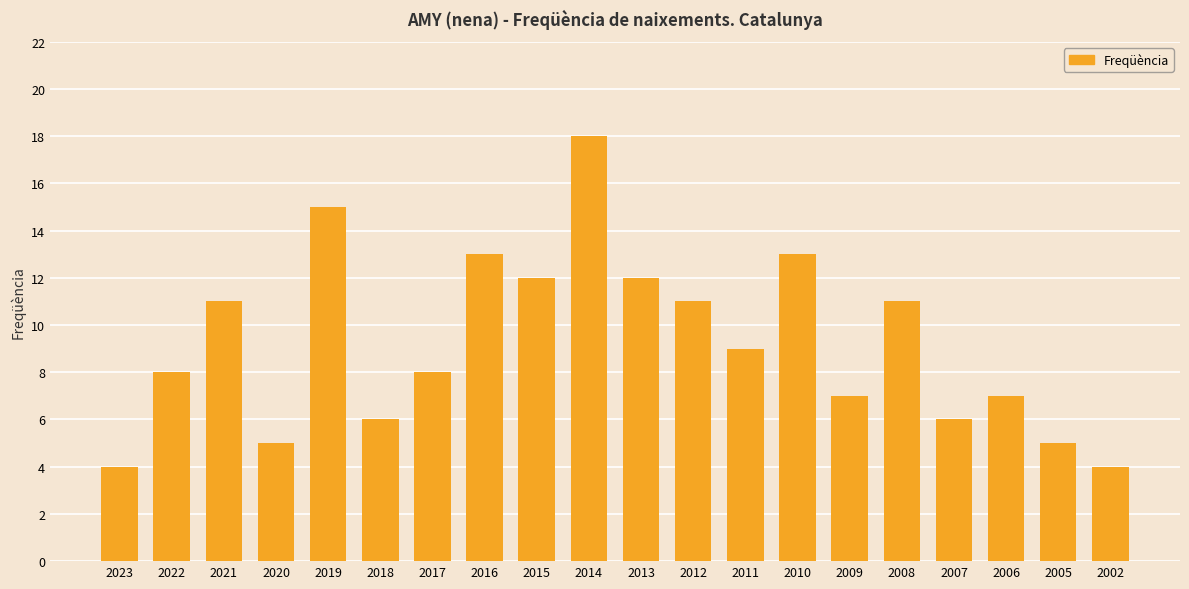

What is the change in value from 2021 to 2020?

-6